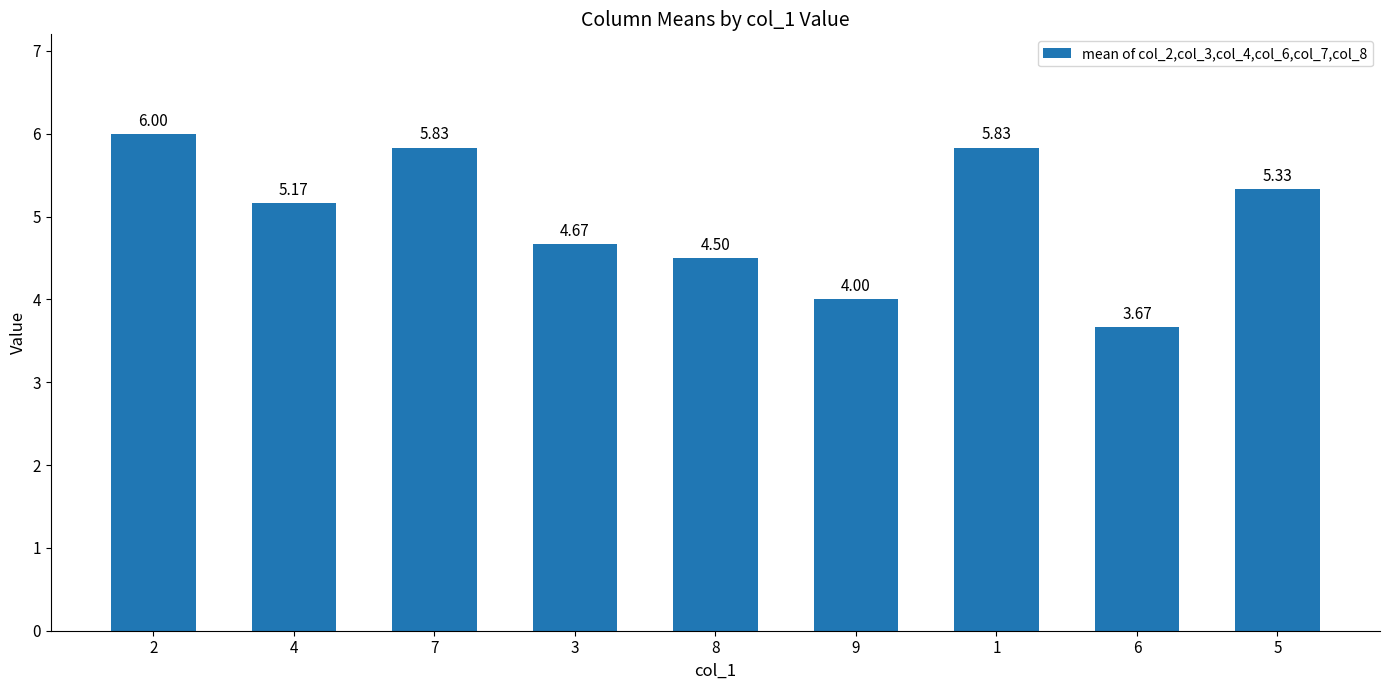

The chart shows a value of 4.0 at 9. True or false?

True